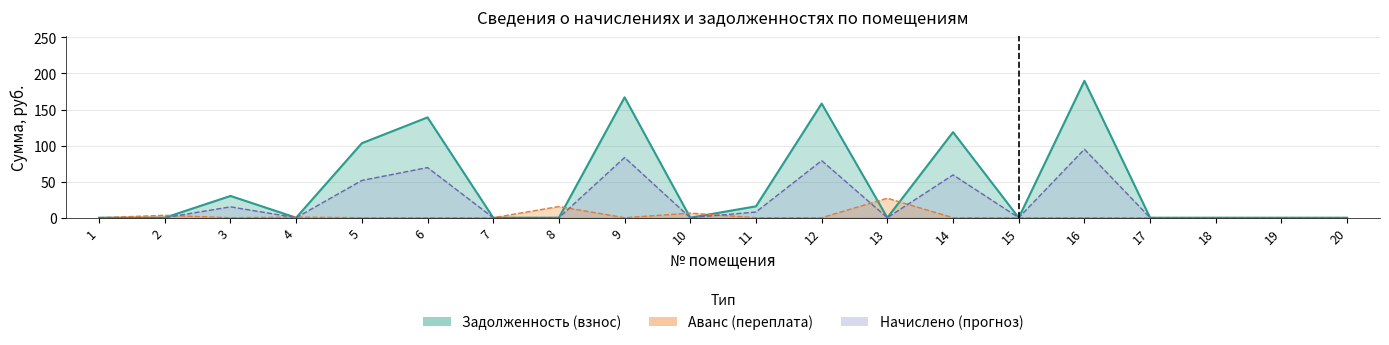

Is it true that Задолженность (пени) equals 21.6 at 6?

False